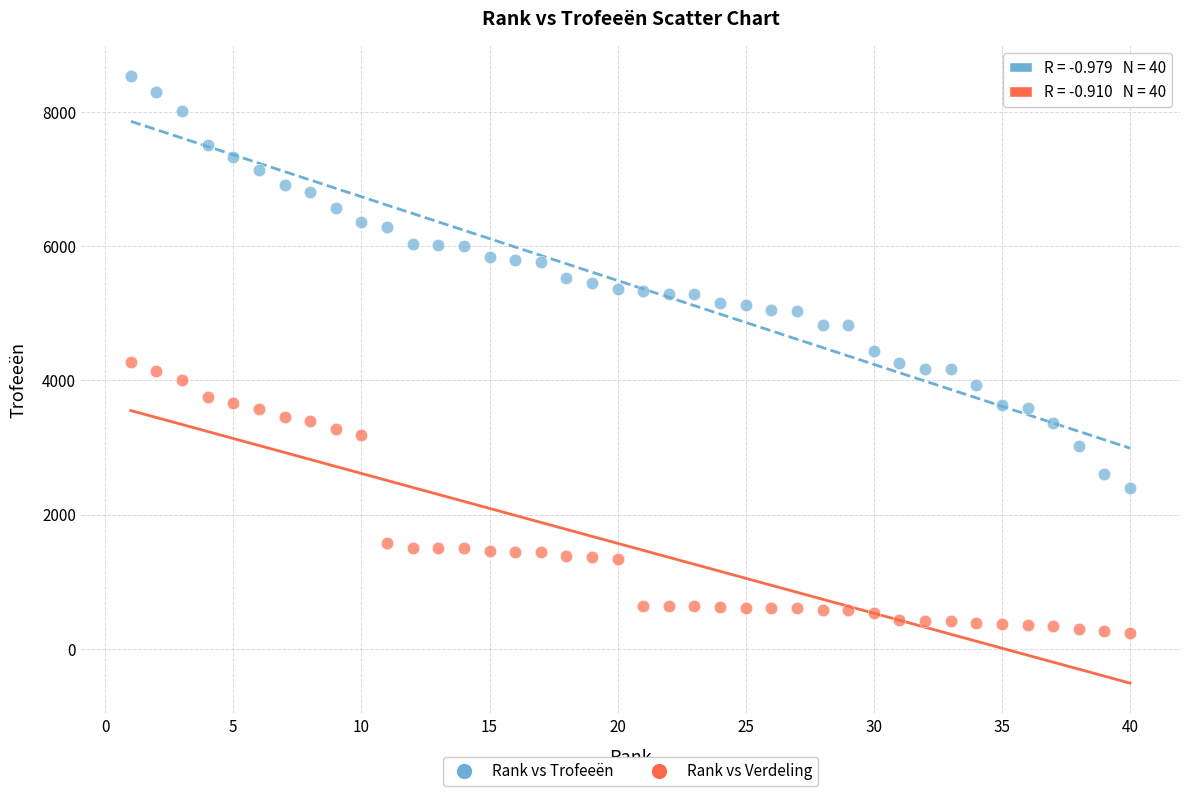

Which series contains the highest Y value?

Rank vs Trofeeën